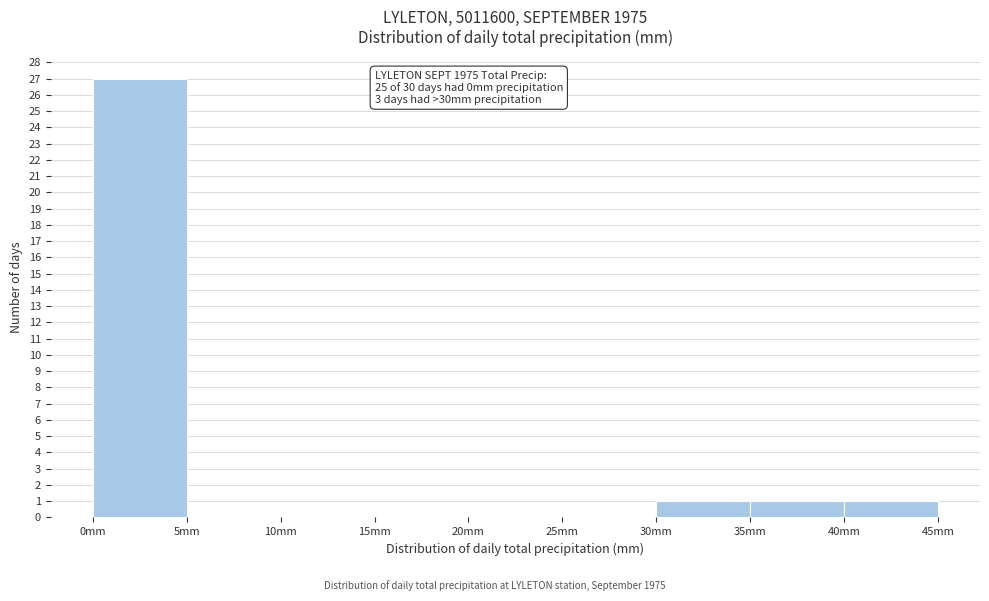

Over which range of the x-axis is the bar tallest?

0 to 5